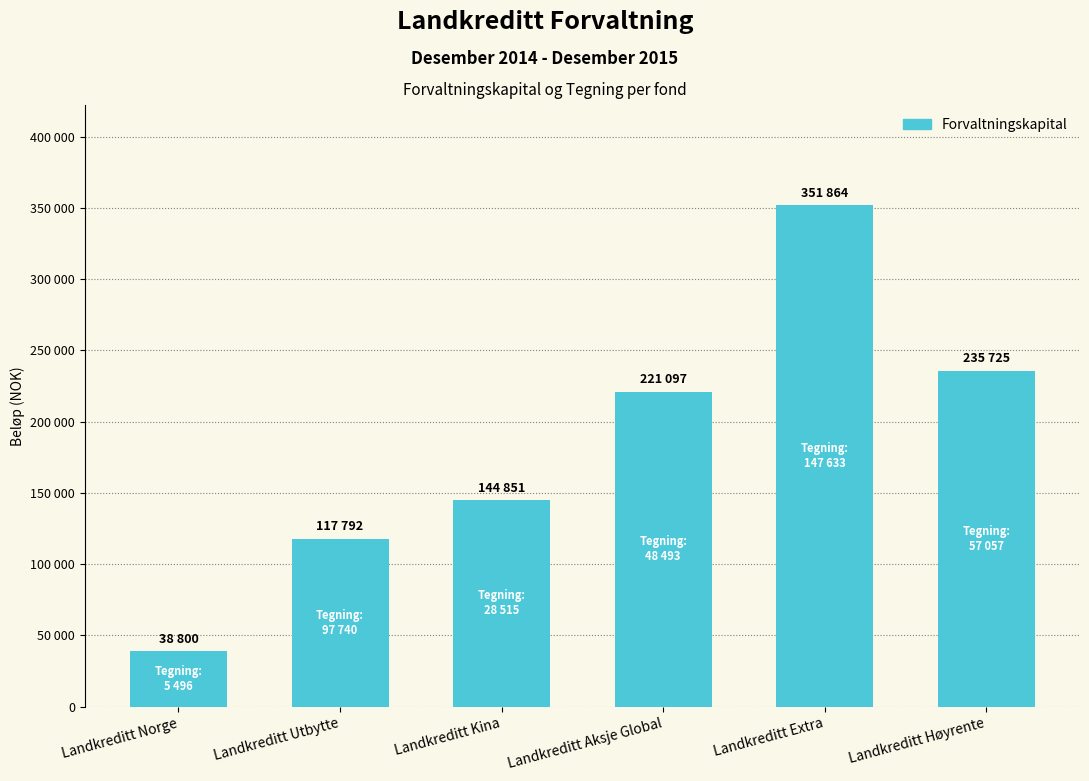

List the labels in order of value, smallest first.

Landkreditt Norge, Landkreditt Utbytte, Landkreditt Kina, Landkreditt Aksje Global, Landkreditt Høyrente, Landkreditt Extra